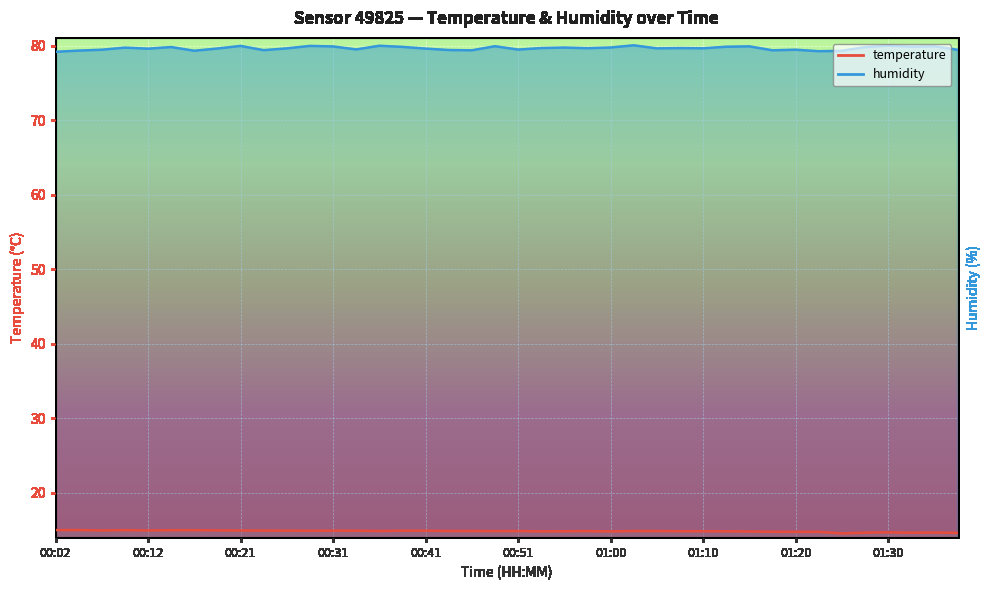

How many lines are shown in the chart?

2